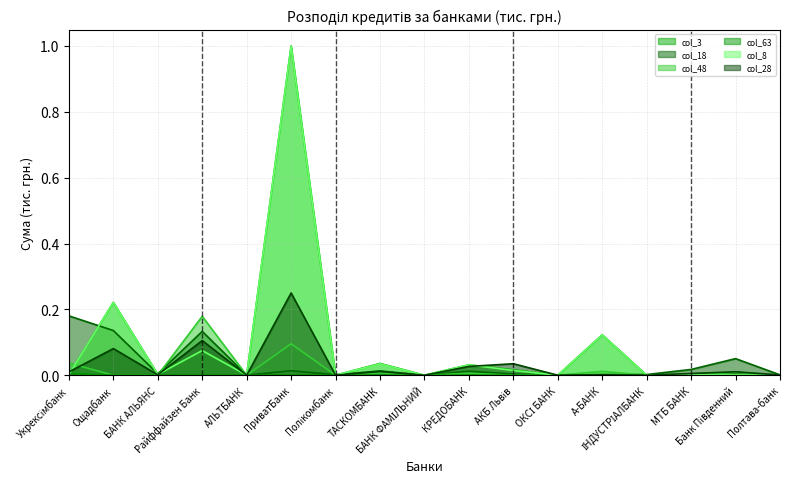

What is the label of the 12th point from the left?

ОКСІ БАНК